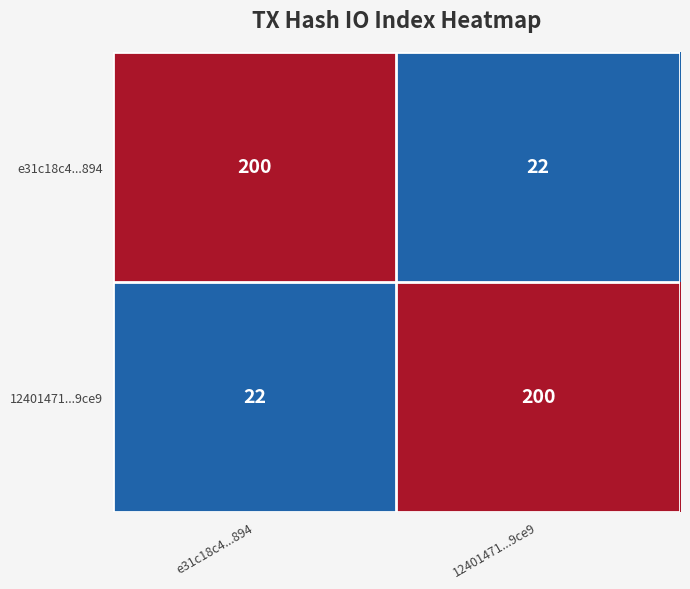

Read the 12401471...9ce9 value at 12401471...9ce9.

200